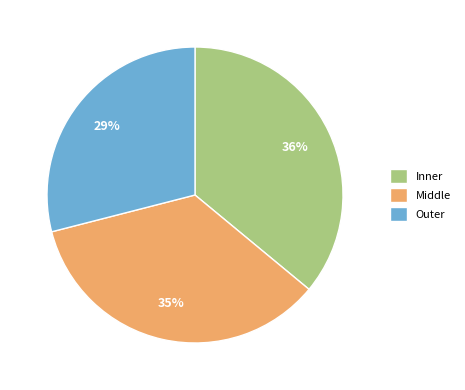

Is there a majority slice in this chart?

No